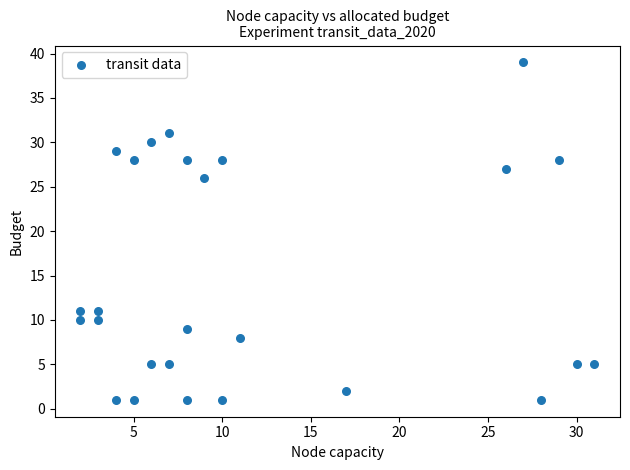

What Y value in the scatter plot is closest to 20?

26